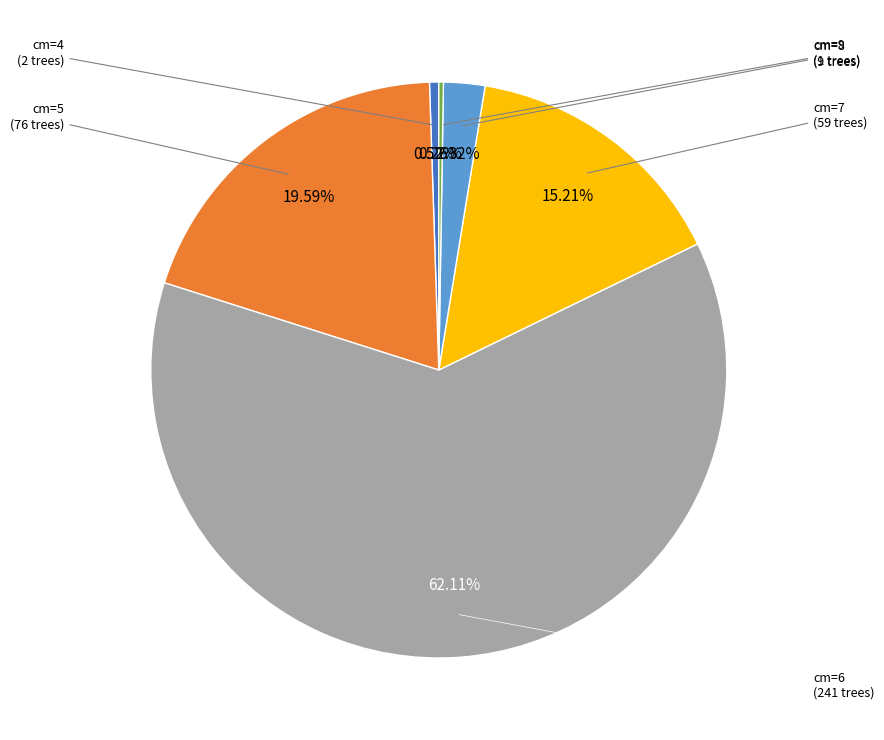

Does any single category account for the majority?

Yes